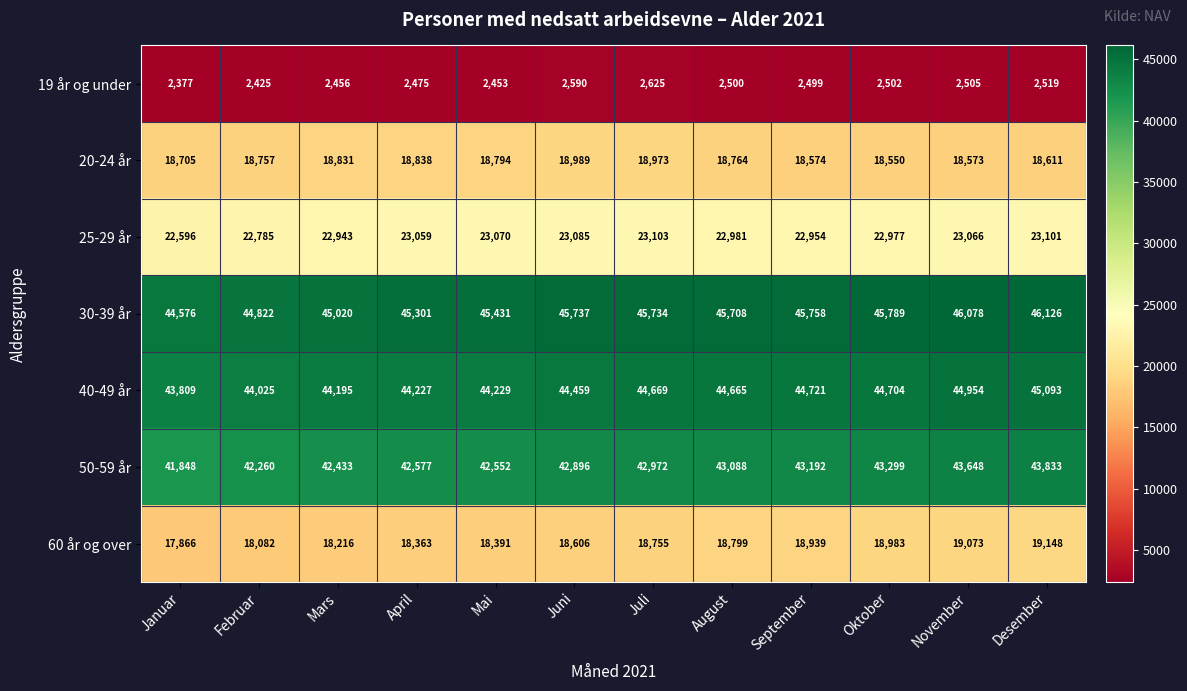

How many data points in 60 år og over are less than 18755?

6